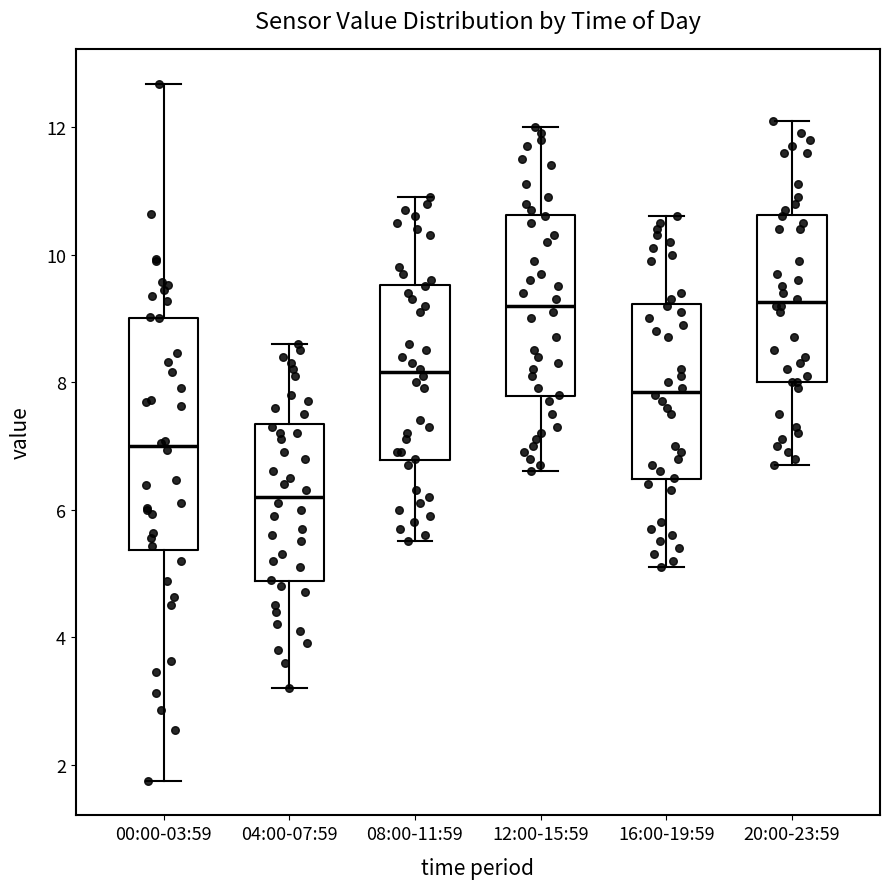

Which box is the tallest, from its lower edge to its upper edge?

00:00-03:59